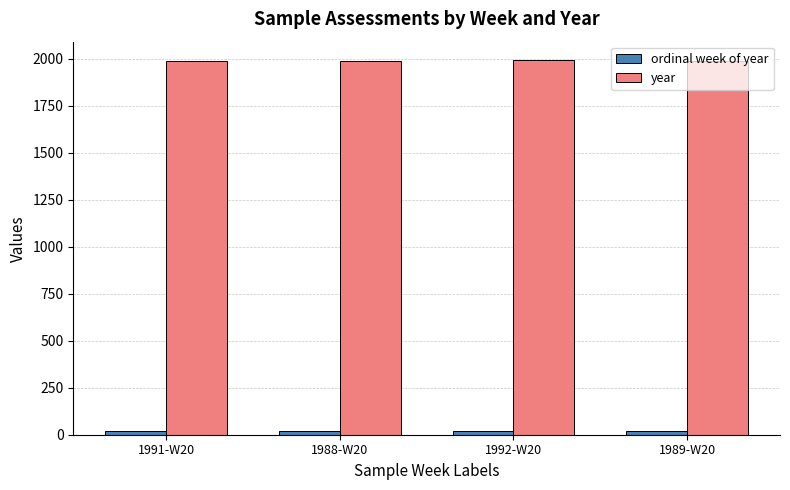

What is the greatest value displayed?

1992